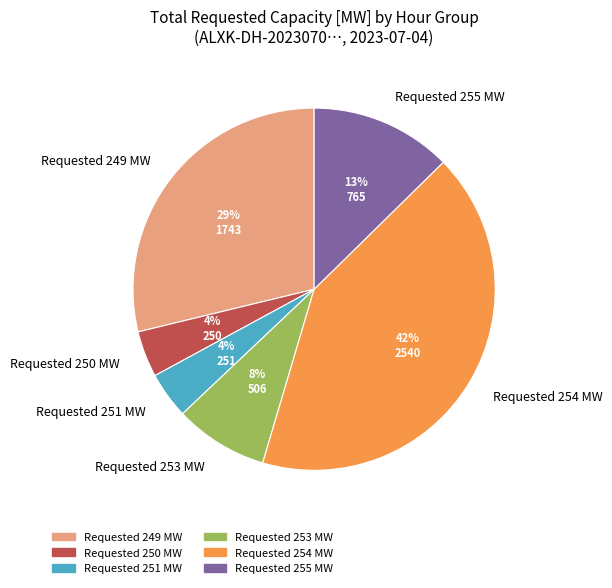

To the nearest percent, what is the average slice percentage?

17%